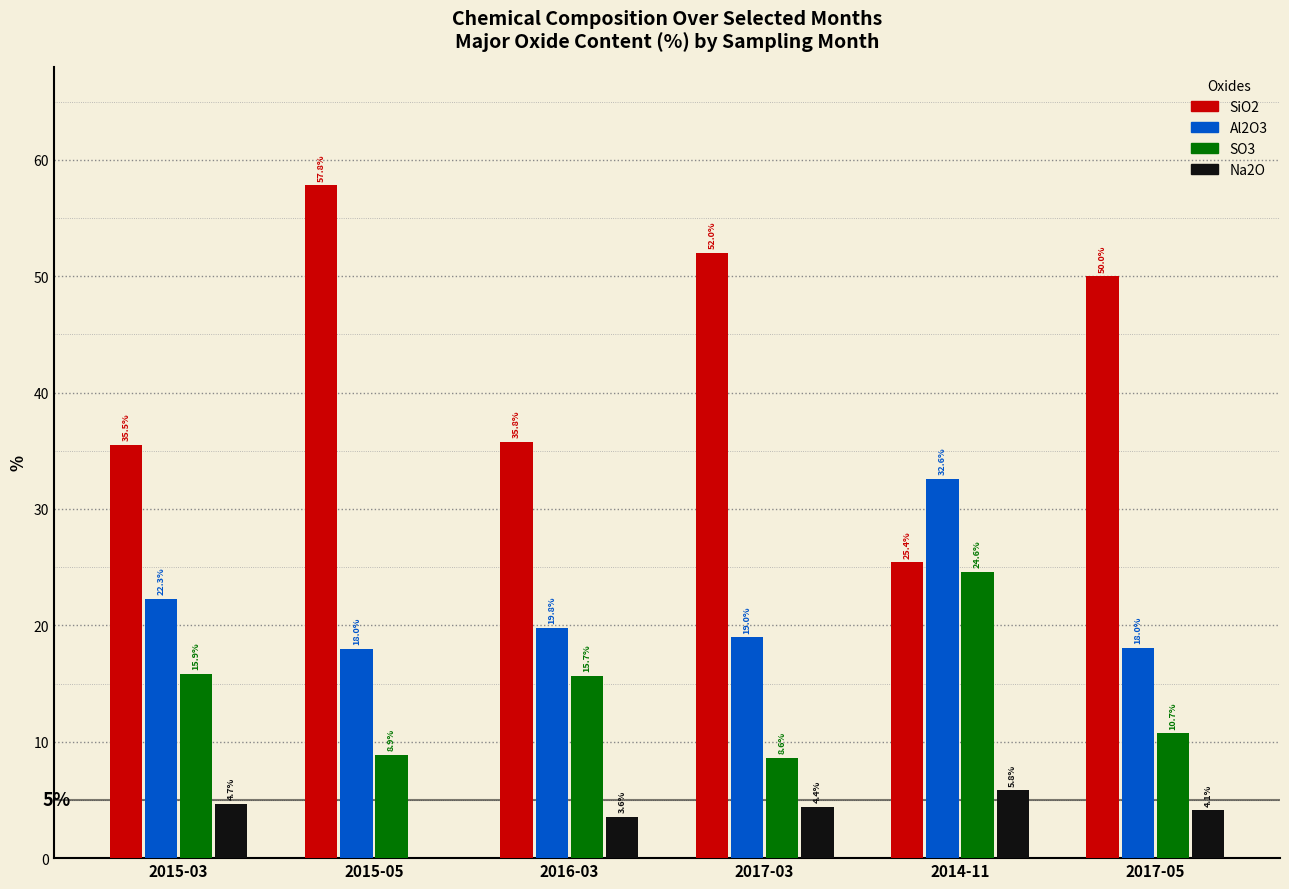

At which label does Na2O first exceed 4?

2015-03